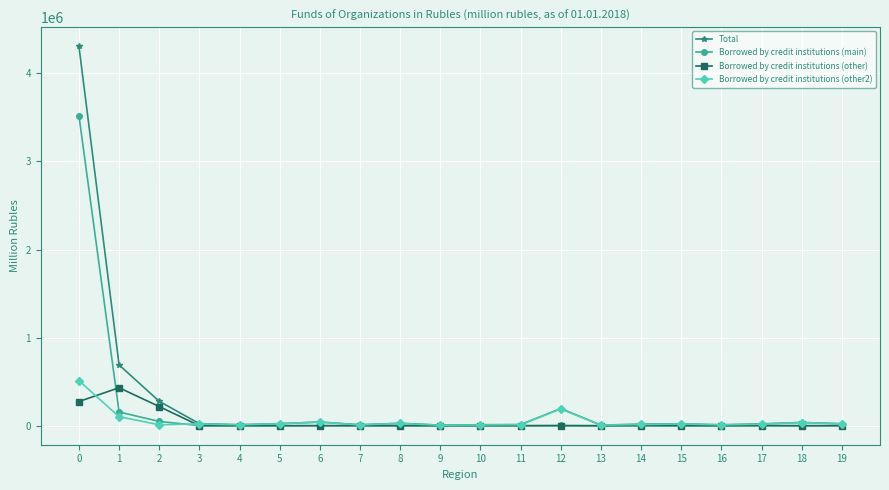

The Borrowed by credit institutions (other) series shows 195 at 7. True or false?

True